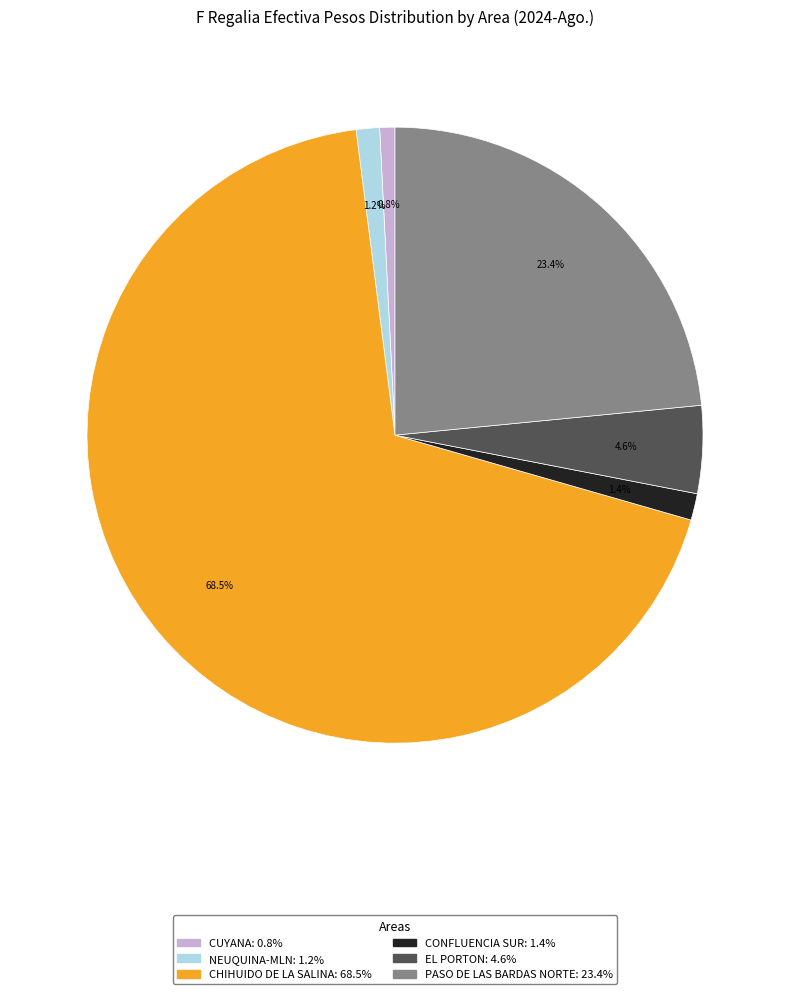

Is NEUQUINA-MLN the majority of the pie?

No